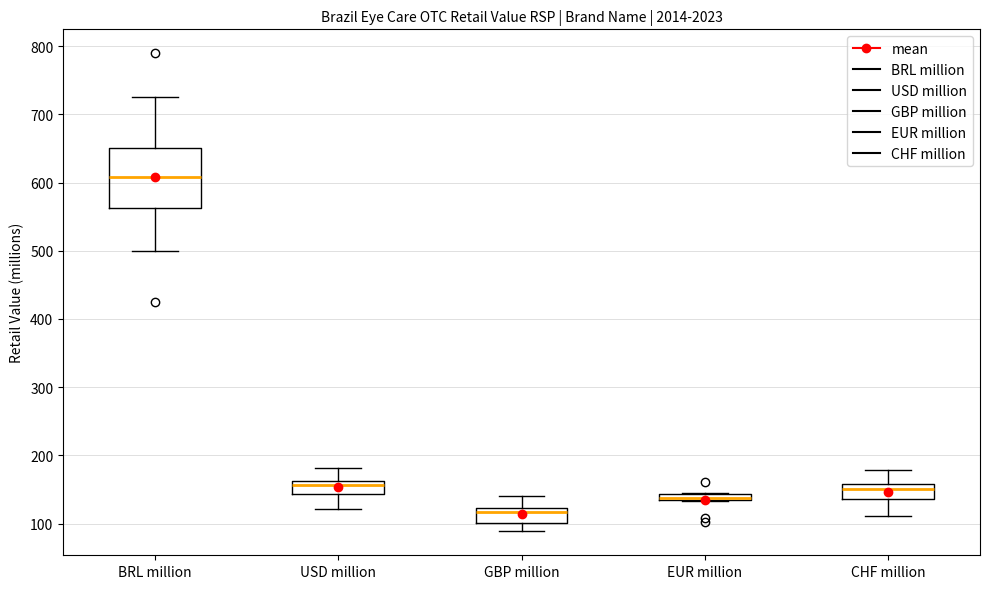

Which box is the tallest, from its lower edge to its upper edge?

BRL million